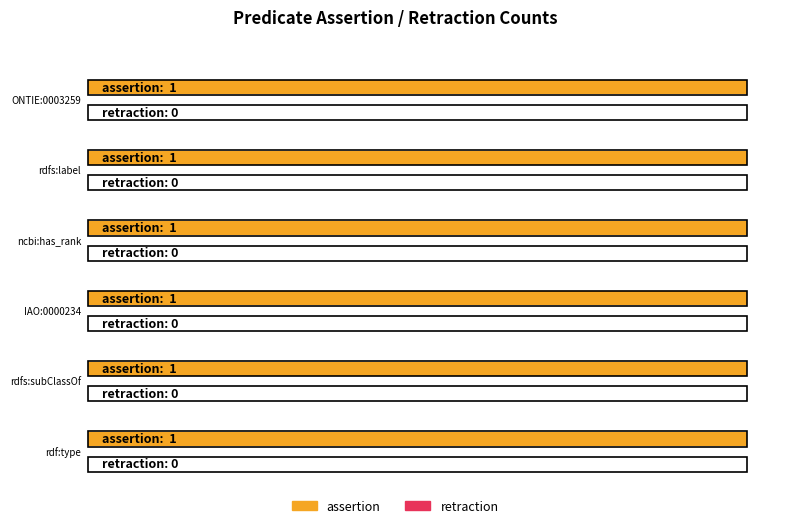

At which category is the sum across all series the highest?

ONTIE:0003259